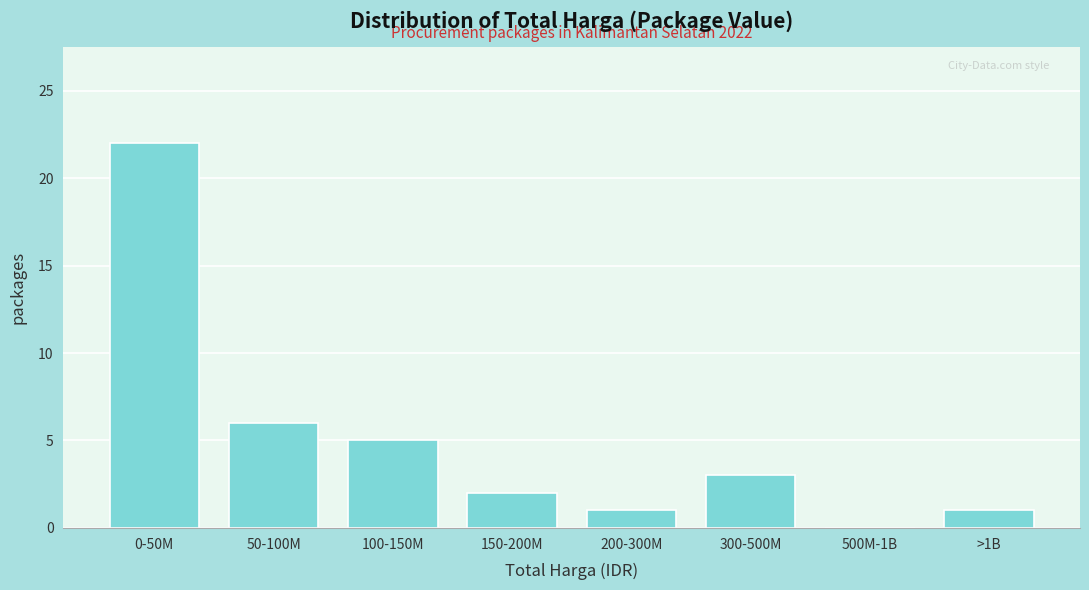

Reading left to right, transcribe all the data shown in this chart.

0-50M=22	50-100M=6	100-150M=5	150-200M=2	200-300M=1	300-500M=3	500M-1B=0	>1B=1